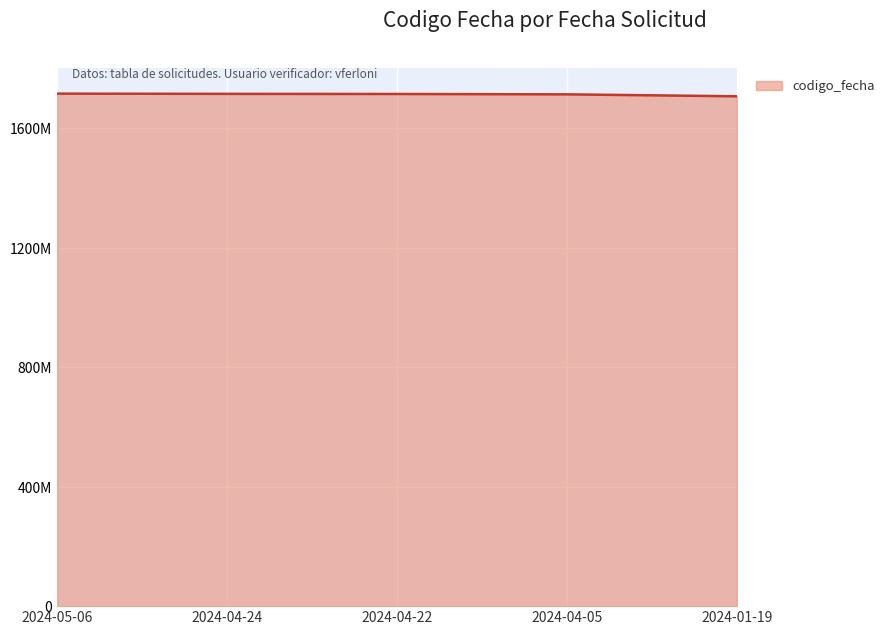

What is the difference between the second highest and second lowest values?

1644546